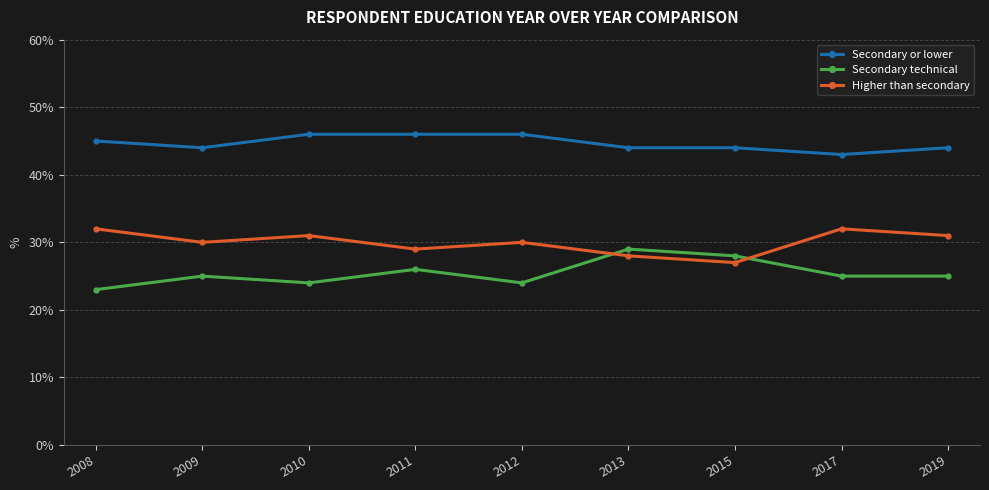

What is the total value across all series at 2008?

100